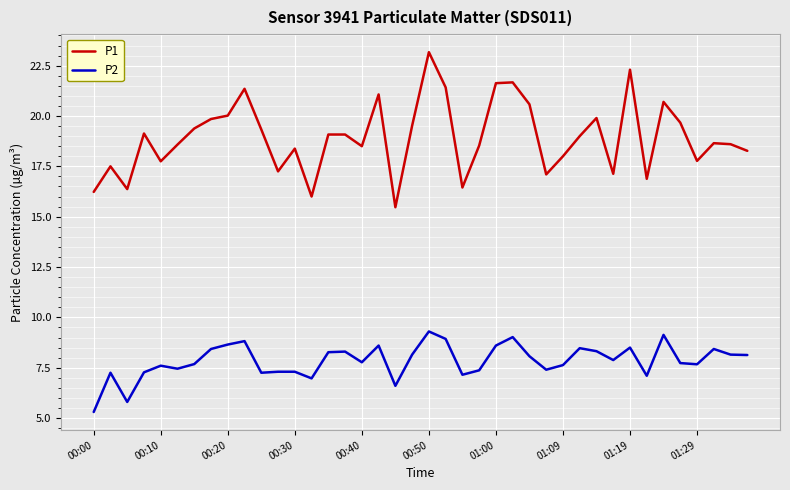

What are all the series names shown in the legend?

P1, P2